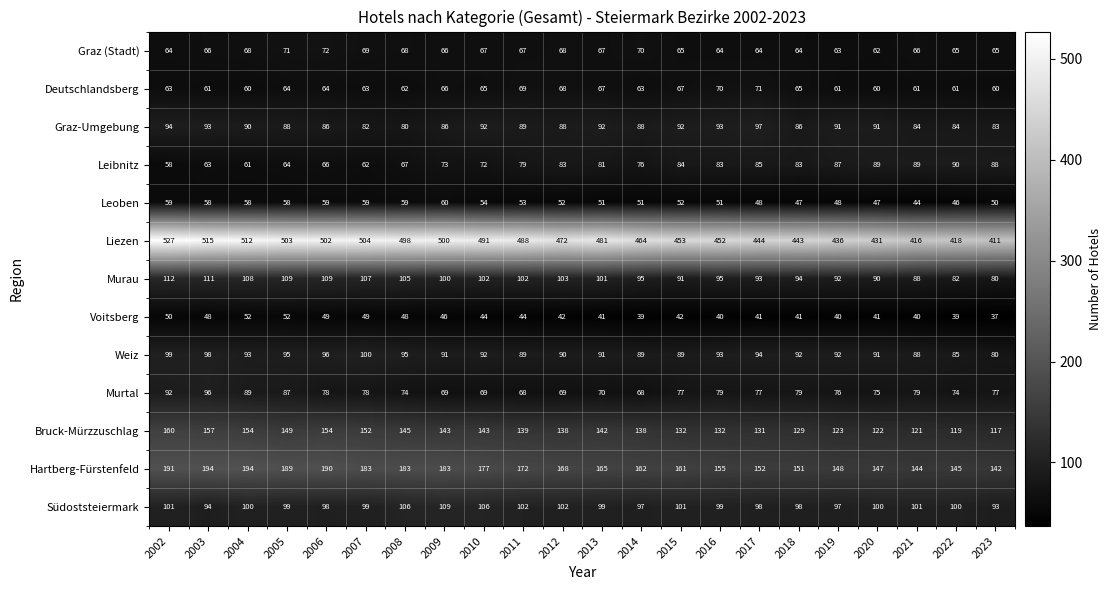

How many series are shown in this chart?

13